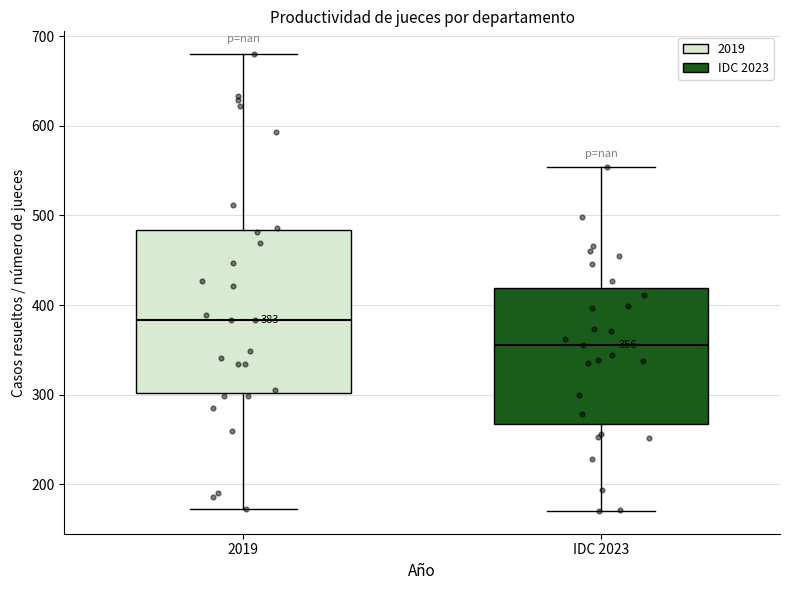

Comparing the boxes themselves (not the whiskers), which one is the tallest?

2019